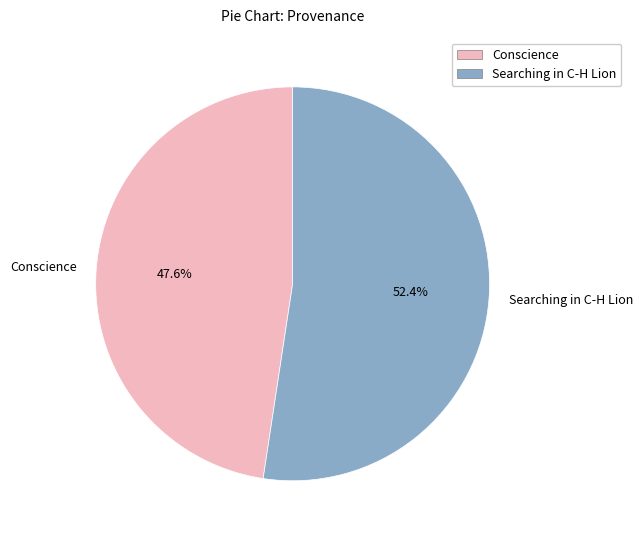

Which has a higher value, Conscience or Searching in C-H Lion?

Searching in C-H Lion